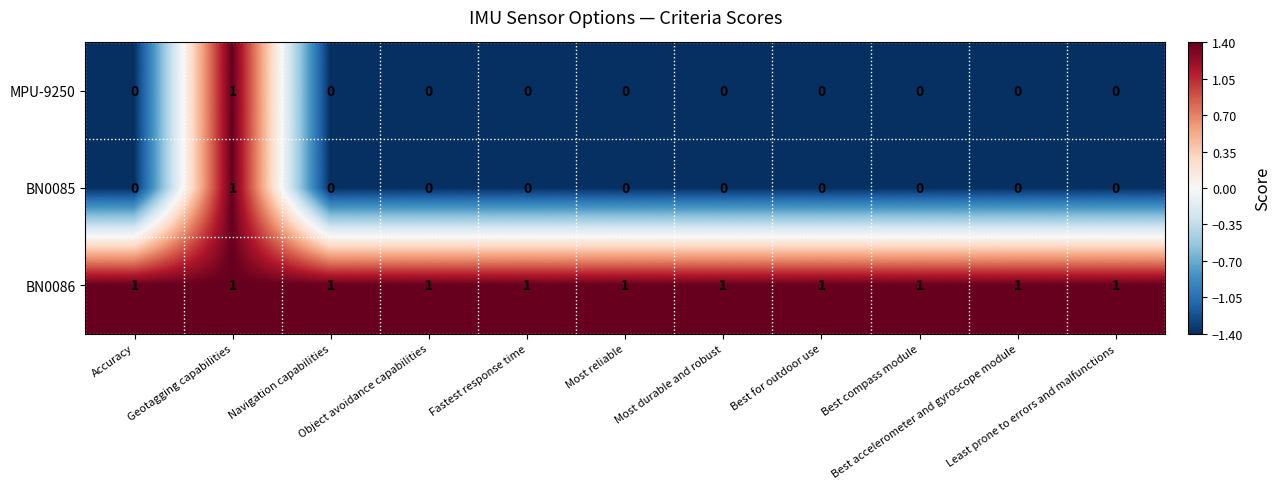

How many BN0085 values are between 0 and 1?

11